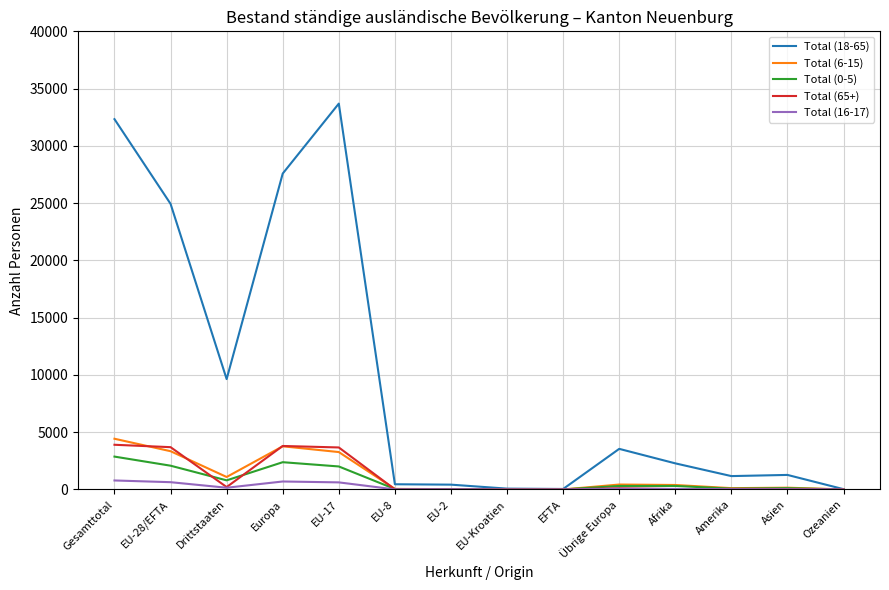

Which series has the widest spread of values?

Total (18-65)